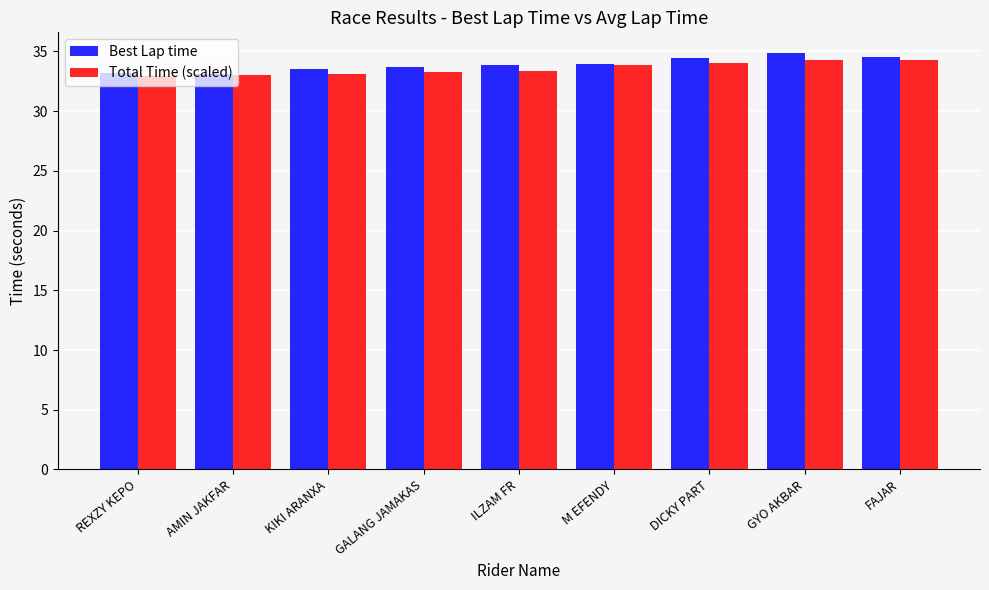

Count the number of categories in the chart.

9